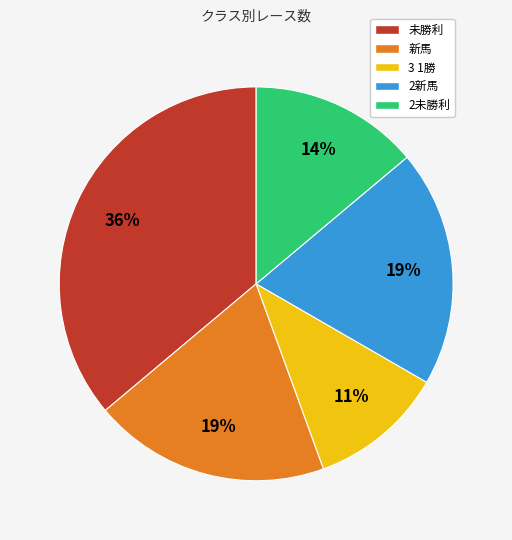

Is the sum of 3 1勝 and 未勝利 greater than half?

No